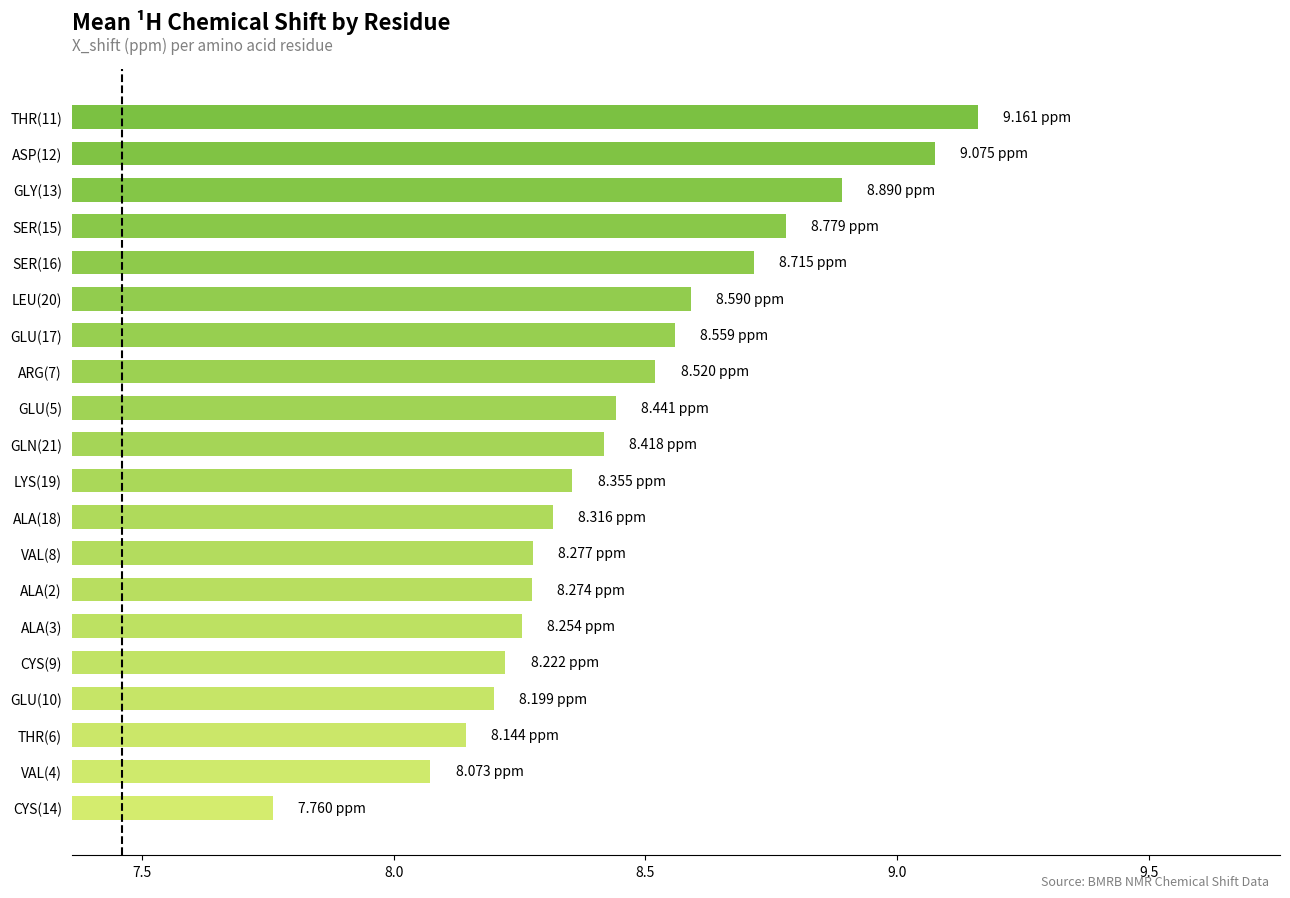

What is the sum of all values?

169.0